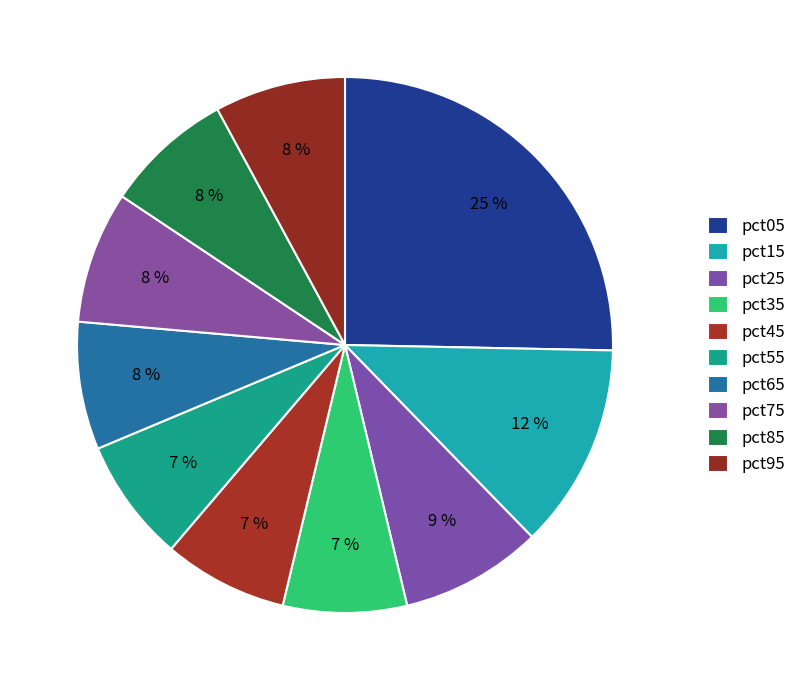

Rank the categories by value from highest to lowest.

pct05, pct15, pct25, pct75, pct95, pct85, pct65, pct45, pct35, pct55